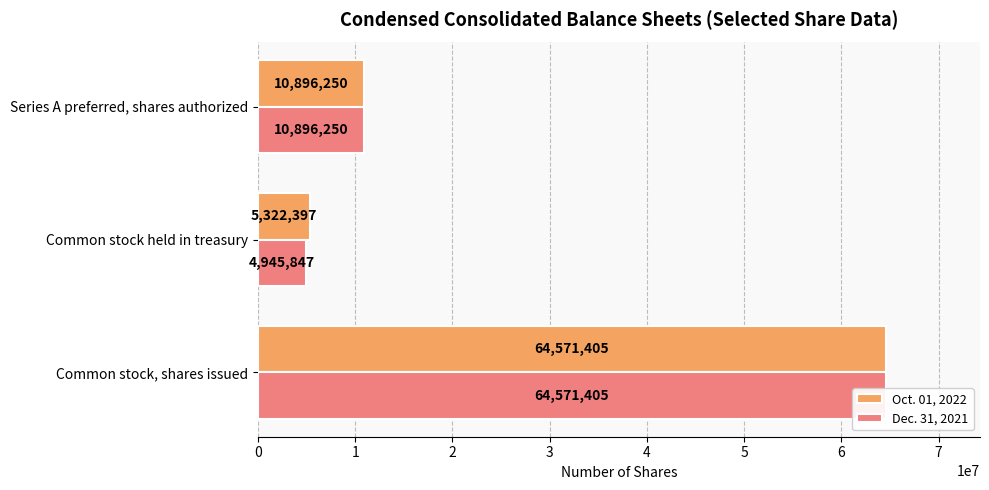

How many values in the Dec. 31, 2021 series are below 10896250?

1